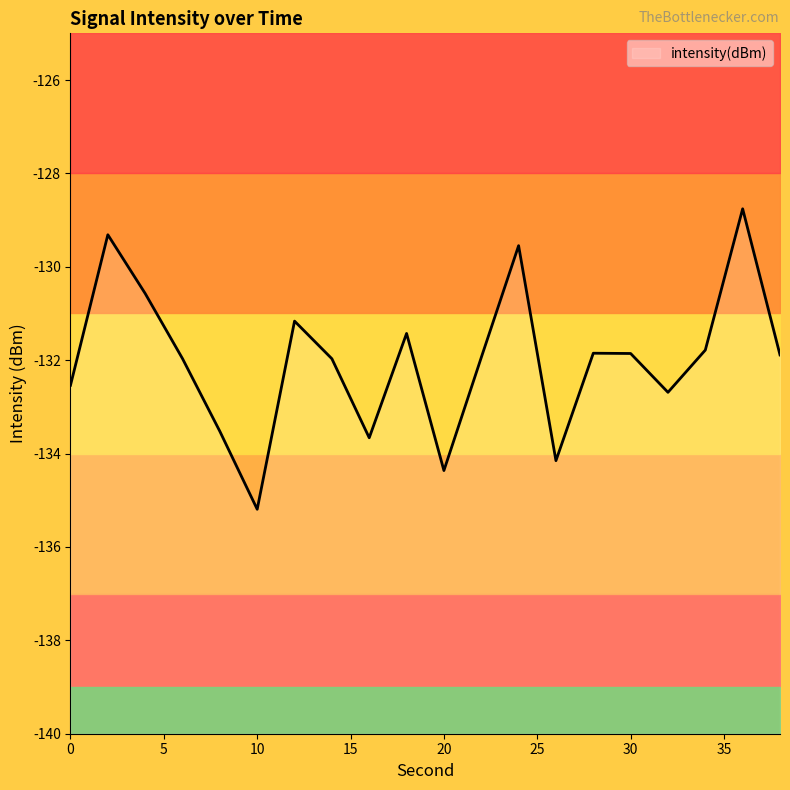

Where is the first local maximum?

2